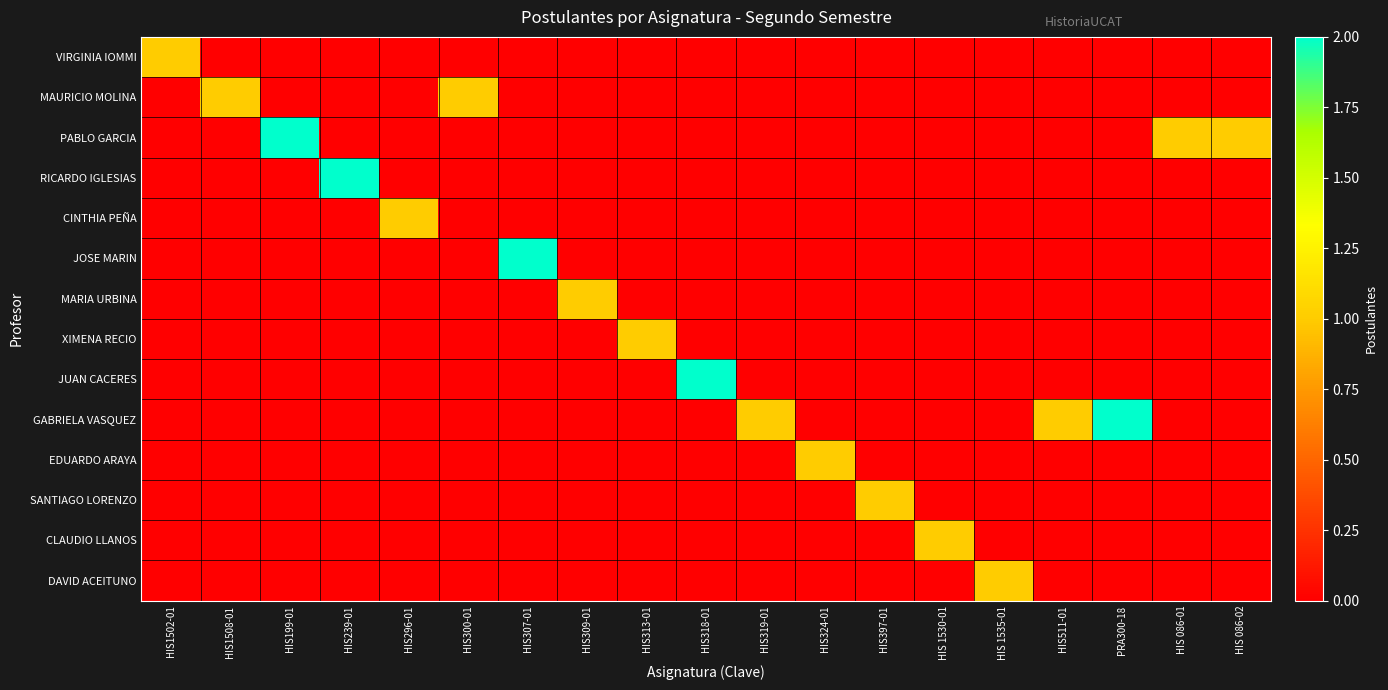

Which label corresponds to the smallest value in the chart?

HIS1508-01